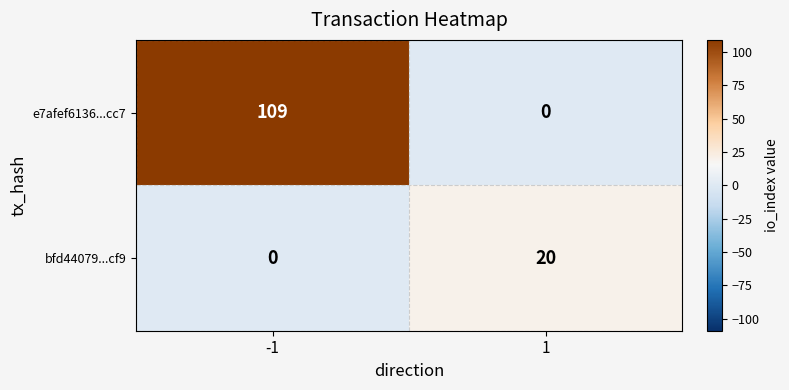

At which category is the sum across all series the highest?

-1